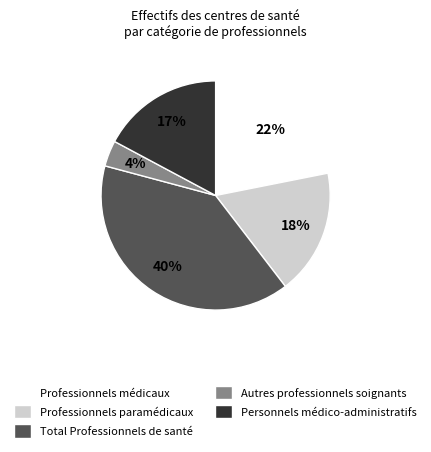

How many segments does this pie chart have?

5